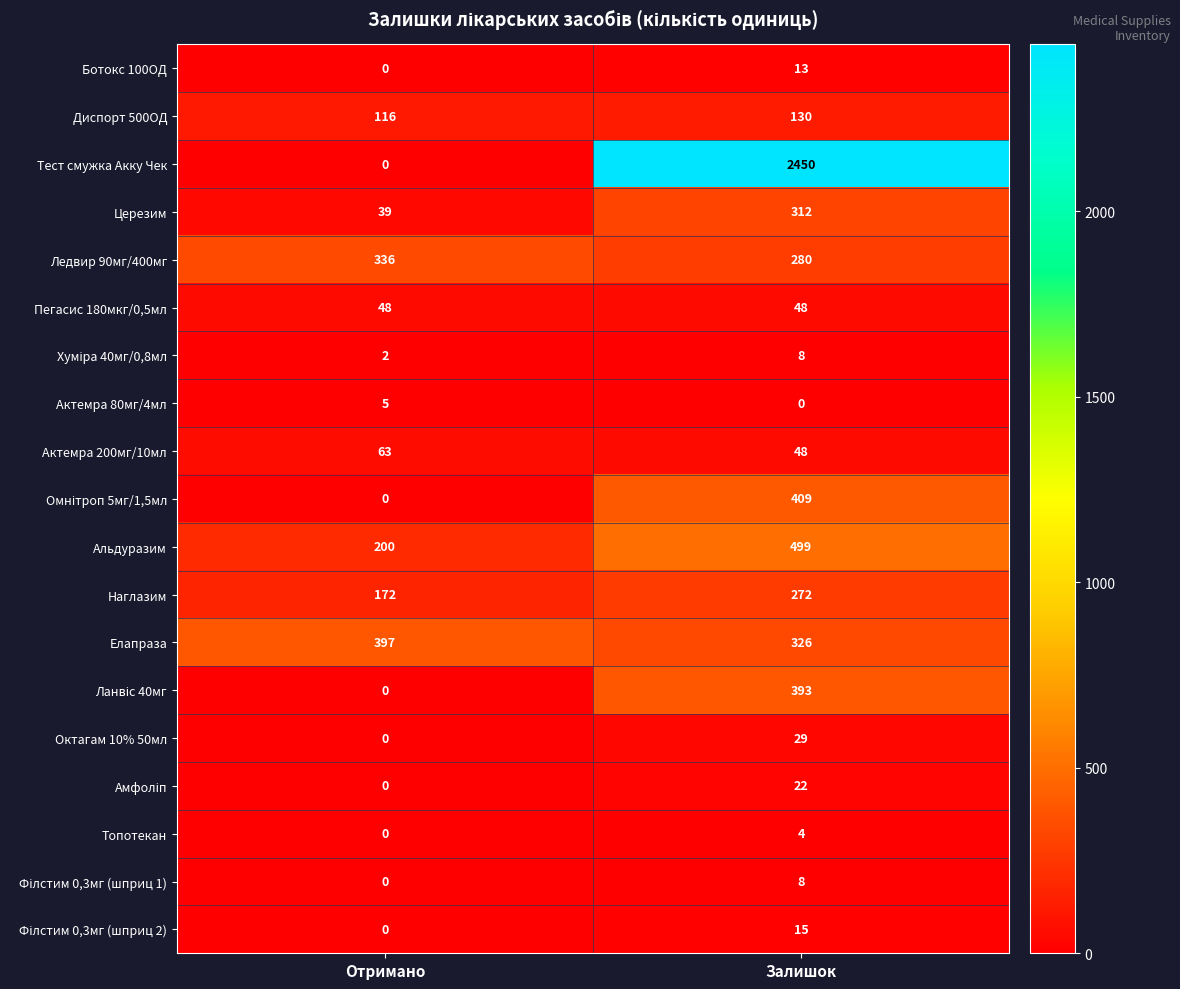

Which label corresponds to the largest value in the chart?

Залишок